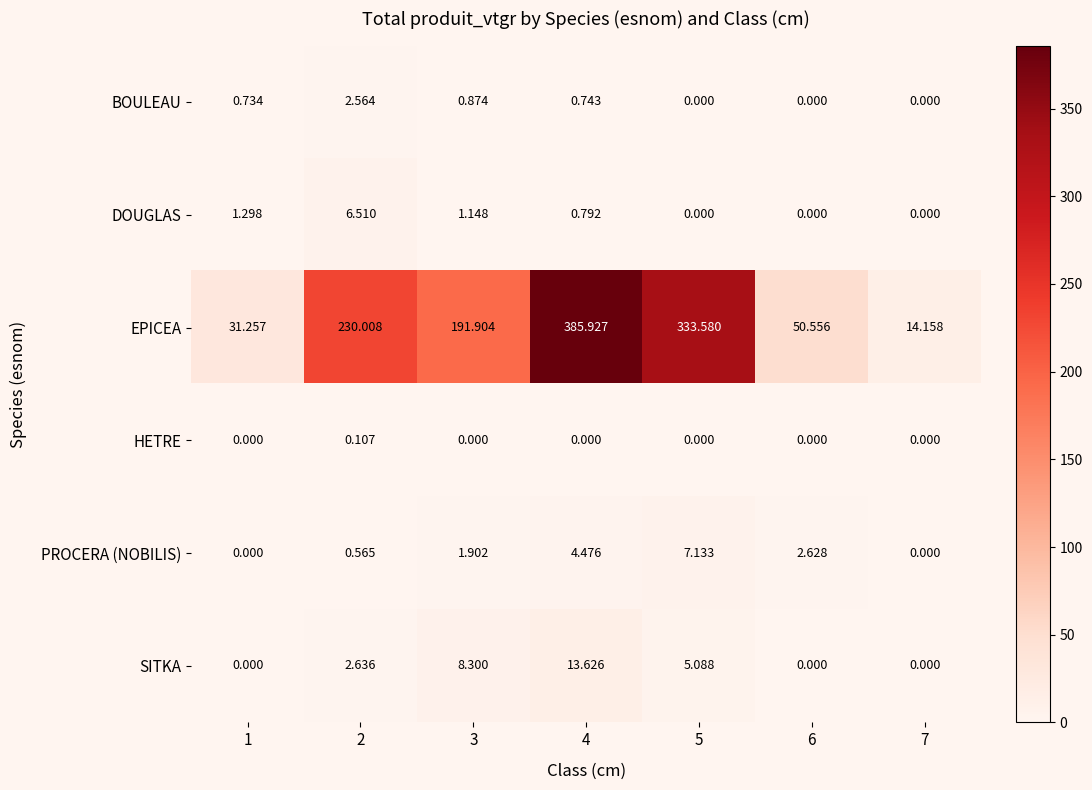

List the series in order of their peak value, lowest first.

HETRE, BOULEAU, DOUGLAS, PROCERA (NOBILIS), SITKA, EPICEA